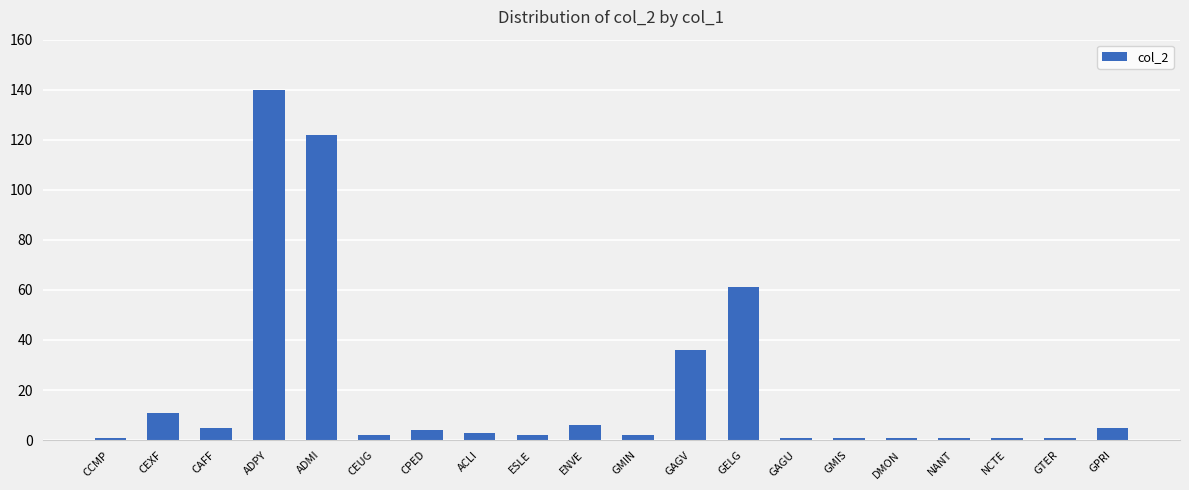

What is the greatest value displayed?

140